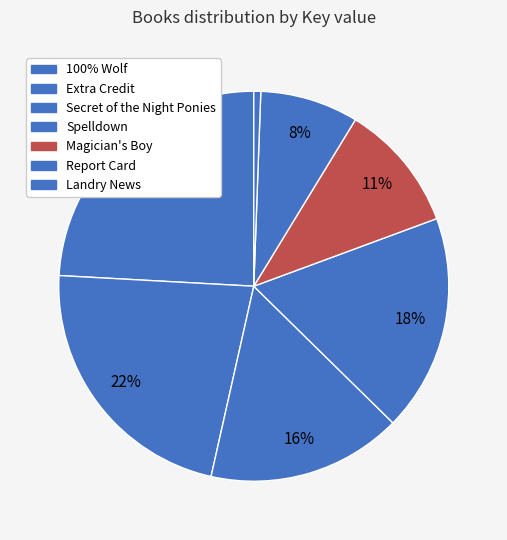

Is it true that Extra Credit is 28% of the pie?

False